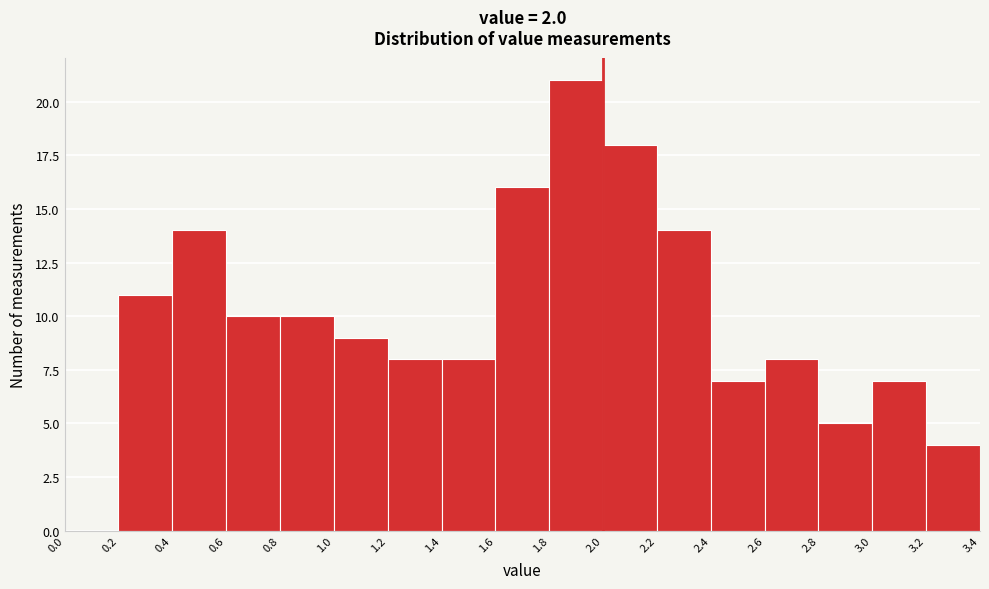

Which range on the x-axis has the tallest bar?

1.8 to 2.0